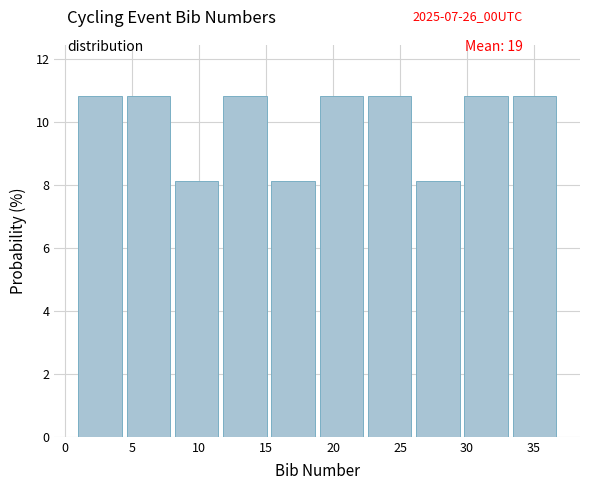

What is the height of the bar covering 1.0 to 4.6 on the x-axis? Neither the bar edges nor the heights are printed on the chart, so give them approximately, as read against the axes.

10.8